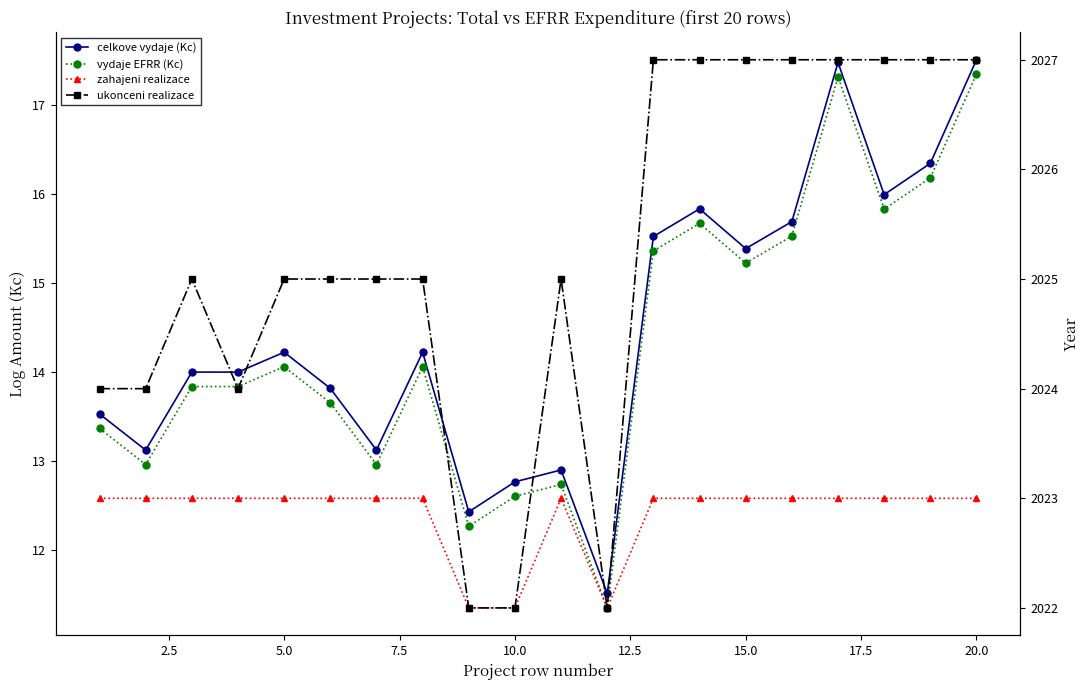

At how many categories does at least one series exceed 1127?

20